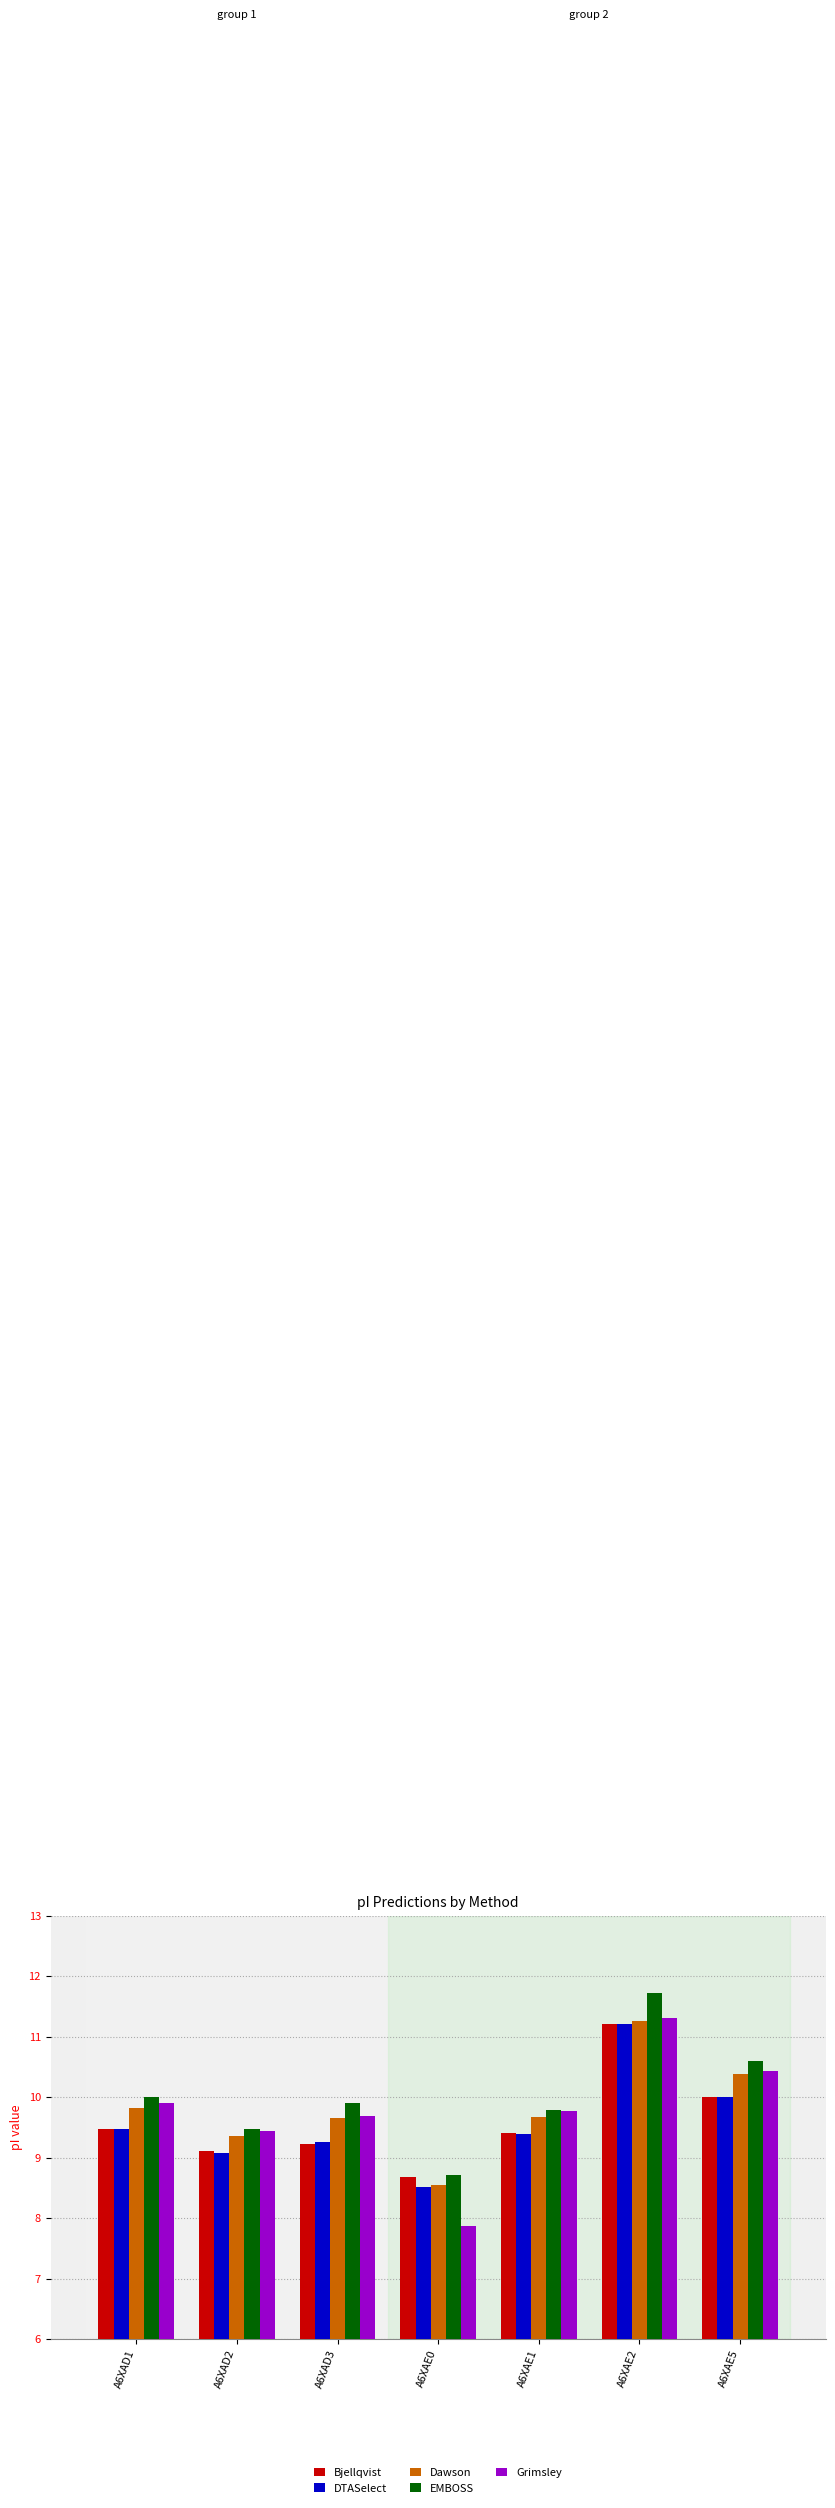

How many values in the Bjellqvist series exceed 9?

6